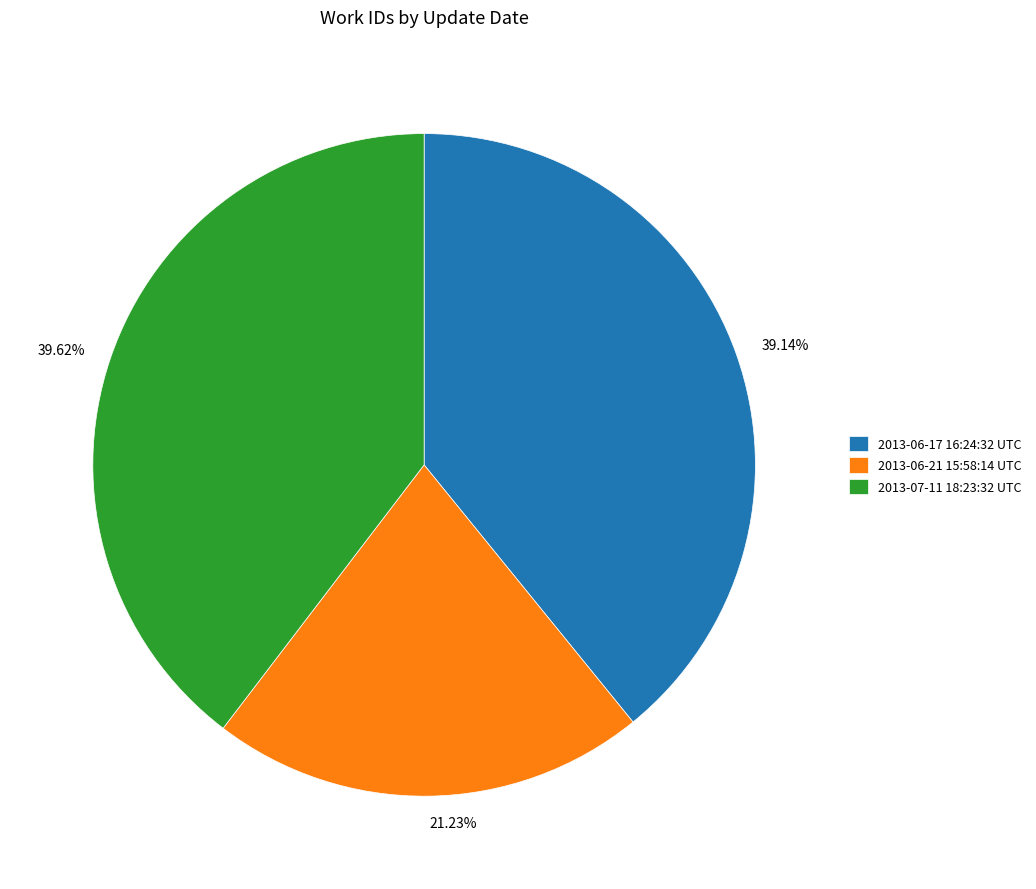

Does 2013-07-11 18:23:32 UTC account for over 50% of the chart?

No